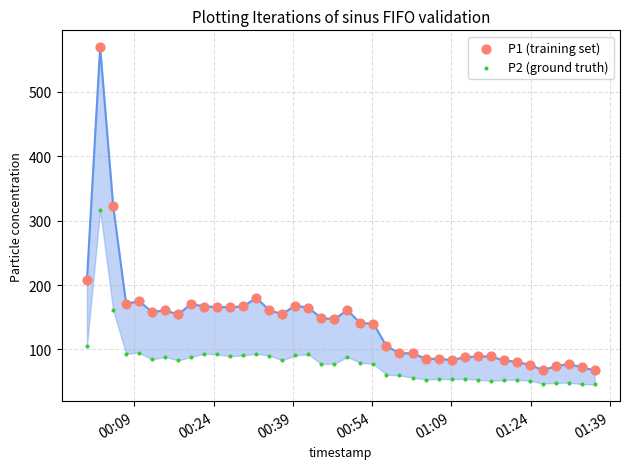

Which series has the largest Y range (max minus min)?

P1 (training set)